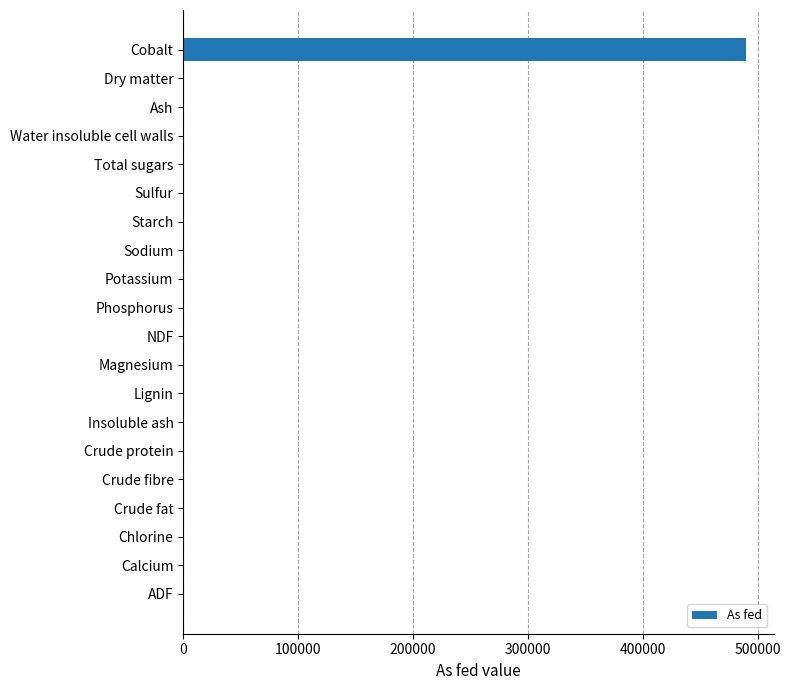

What is the sum of all values?

489709.8